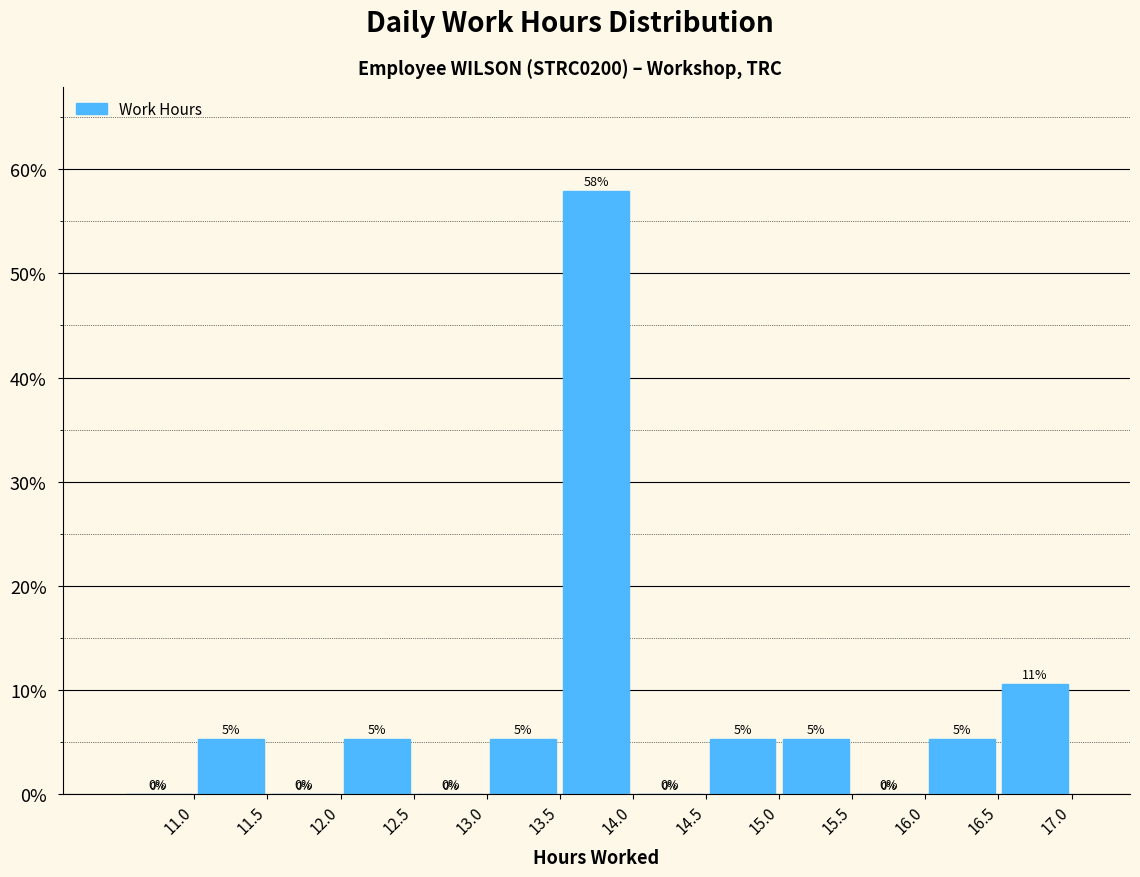

Which range on the x-axis has the tallest bar?

13.5 to 14.0